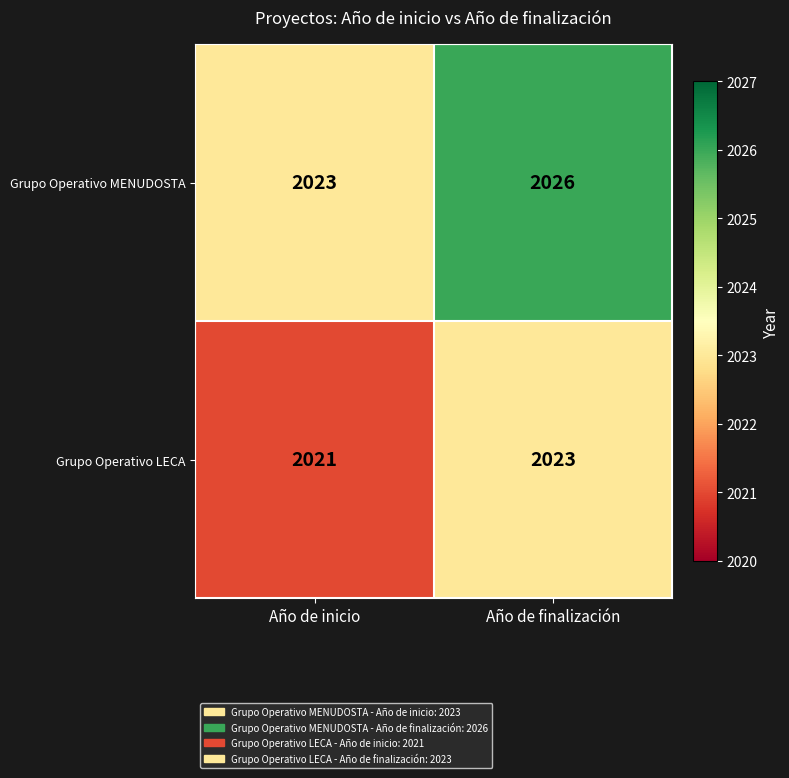

True or false: Grupo Operativo MENUDOSTA has a value of 2893 at Año de finalización.

False